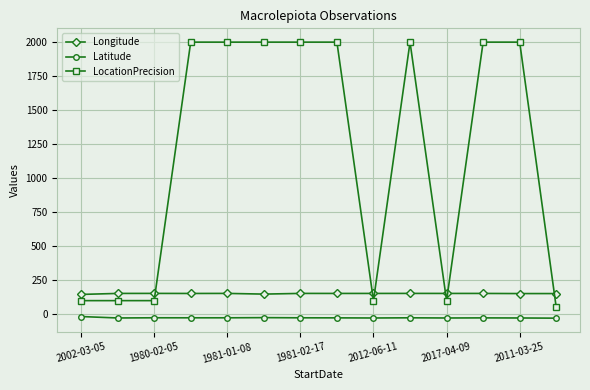

What is the value of the Longitude point at the 12th from the left?

152.9